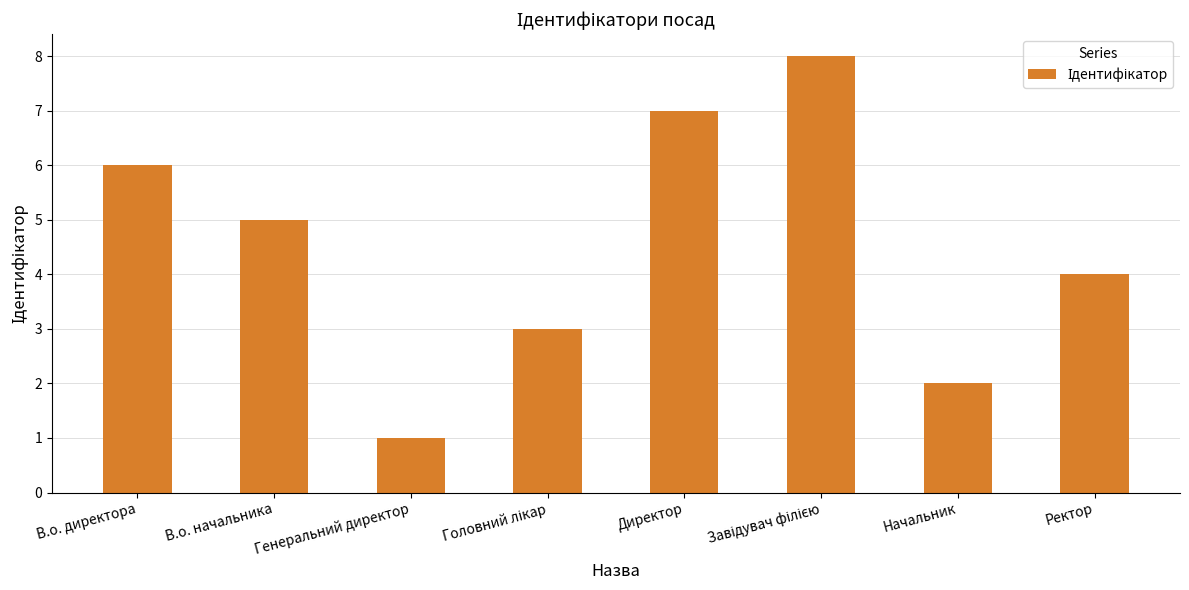

What is the greatest value displayed?

8